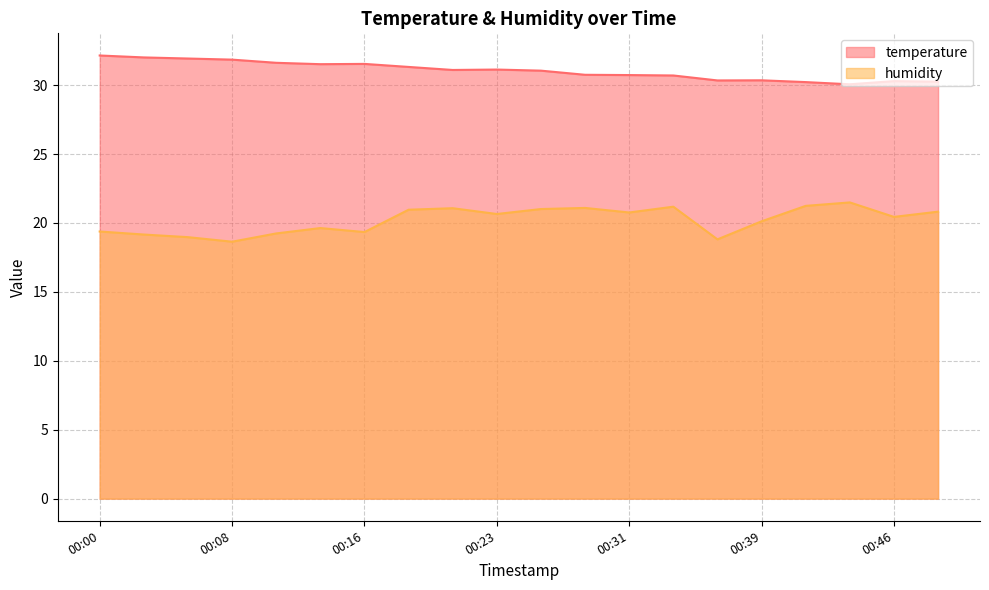

What is the spread (max minus min) of values at 00:13?

11.9